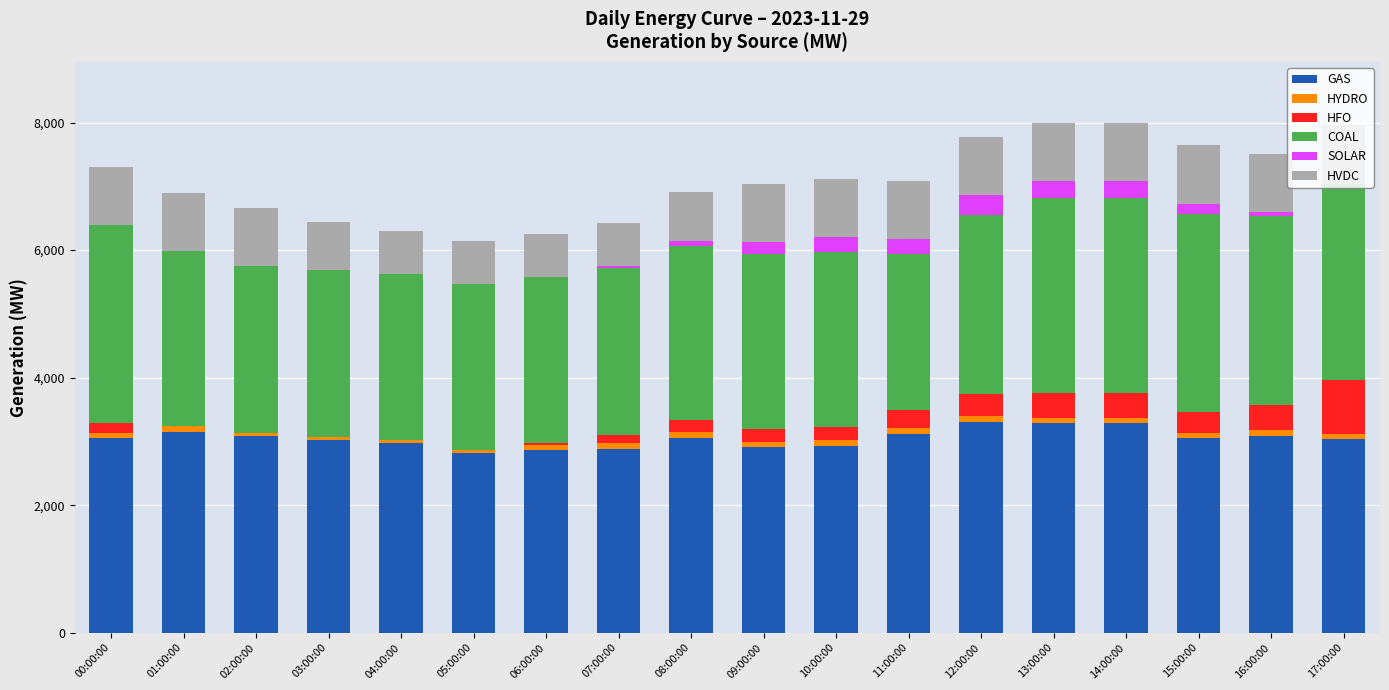

Is it true that GAS equals 2015 at 16:00:00?

False